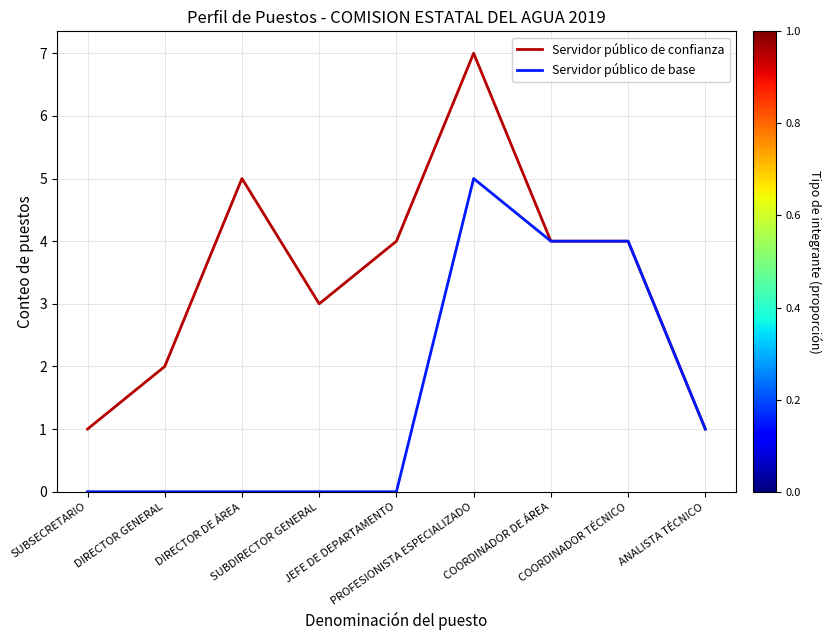

What is the average value of the Servidor público de base series?

2